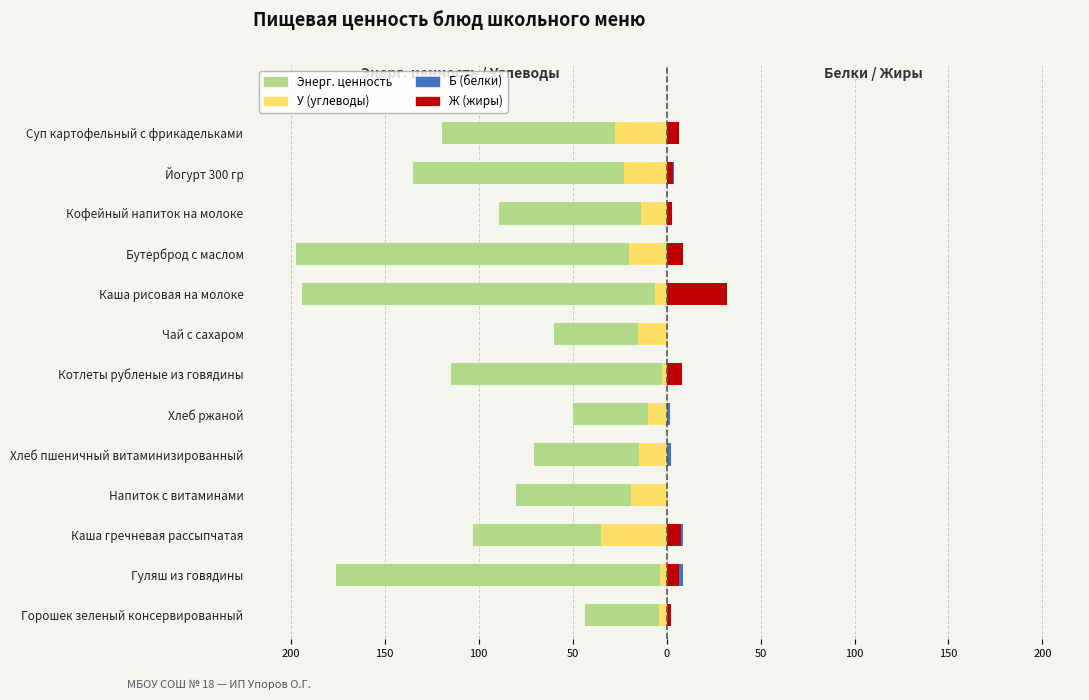

Reading left to right, list all the values displayed in this chart.

Энерг. ценность: -43.2	-176.0	-103.0	-80.0	-70.5	-49.7	-114.6	-60.0	-194.0	-197.2	-89.0	-135.0	-119.7
У (углеводы): -3.9	-3.8	-35.1	-19.0	-14.8	-9.9	-2.7	-15.0	-6.2	-19.8	-13.4	-22.9	-27.5
Б (белки): 0.8	8.9	8.6	0.0	2.3	1.7	6.4	0.1	5.0	3.1	3.0	3.9	6.8
Ж (жиры): 2.2	6.6	7.8	0.0	0.2	0.3	8.4	0.0	32.0	8.6	2.9	3.5	6.6